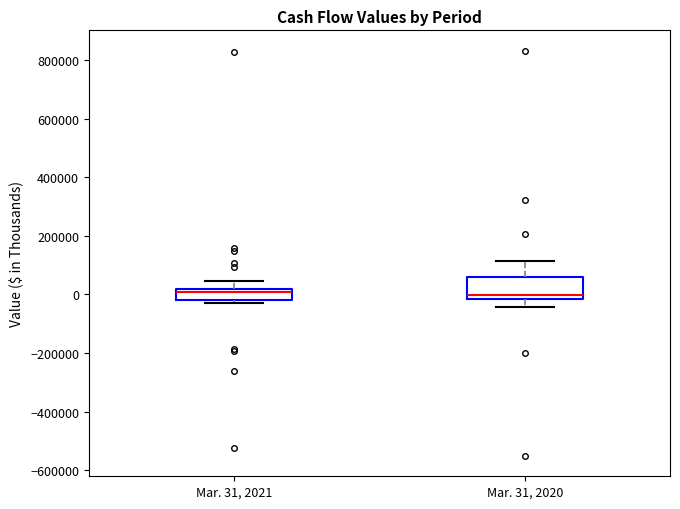

Reading left to right, read every box against the y-axis: the position of its median line, the range the box covers, and the ends of its whiskers. The values are not printed on the chart, so give them approximately, as read against the axis.

Mar. 31, 2021: median 0, box -20000 to 20000, whiskers -20000 (just below the box's lower edge) to 40000
Mar. 31, 2020: median 0, box -20000 to 60000, whiskers -40000 to 120000